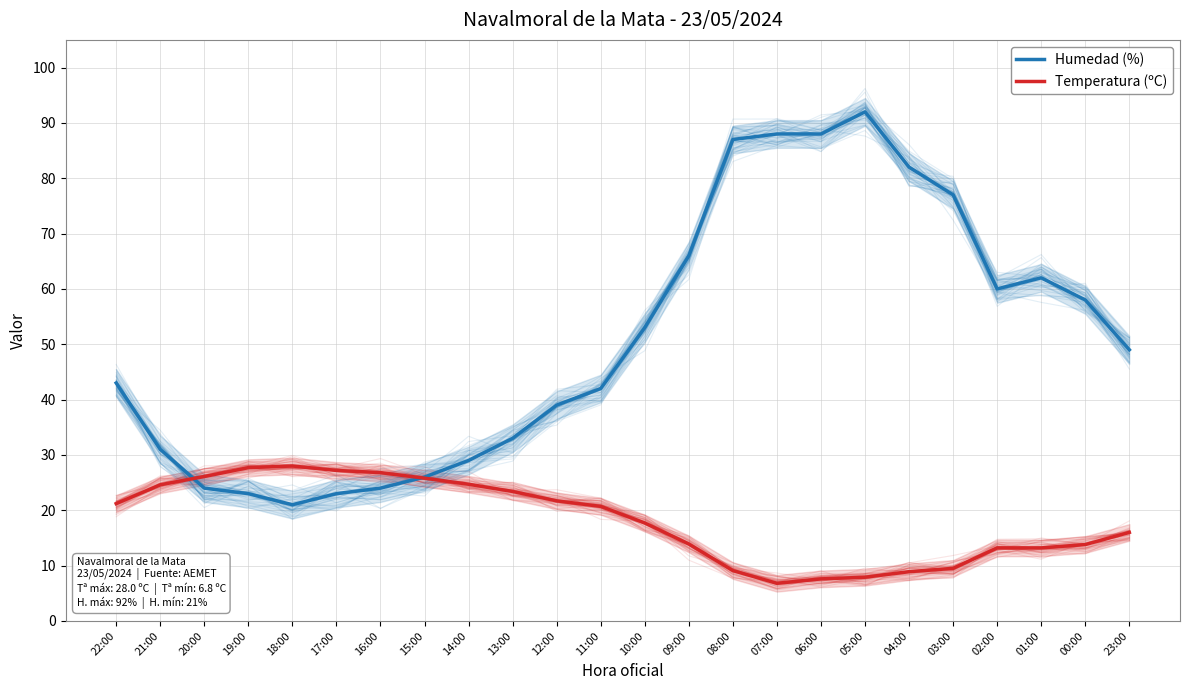

How many lines are shown in the chart?

2